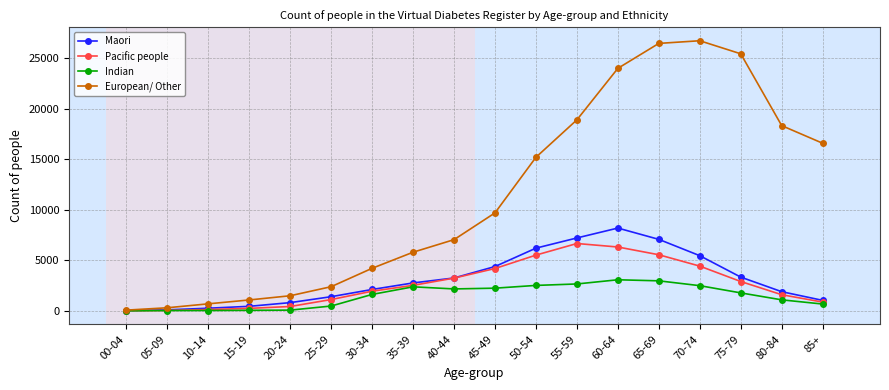

How many lines are shown in the chart?

4